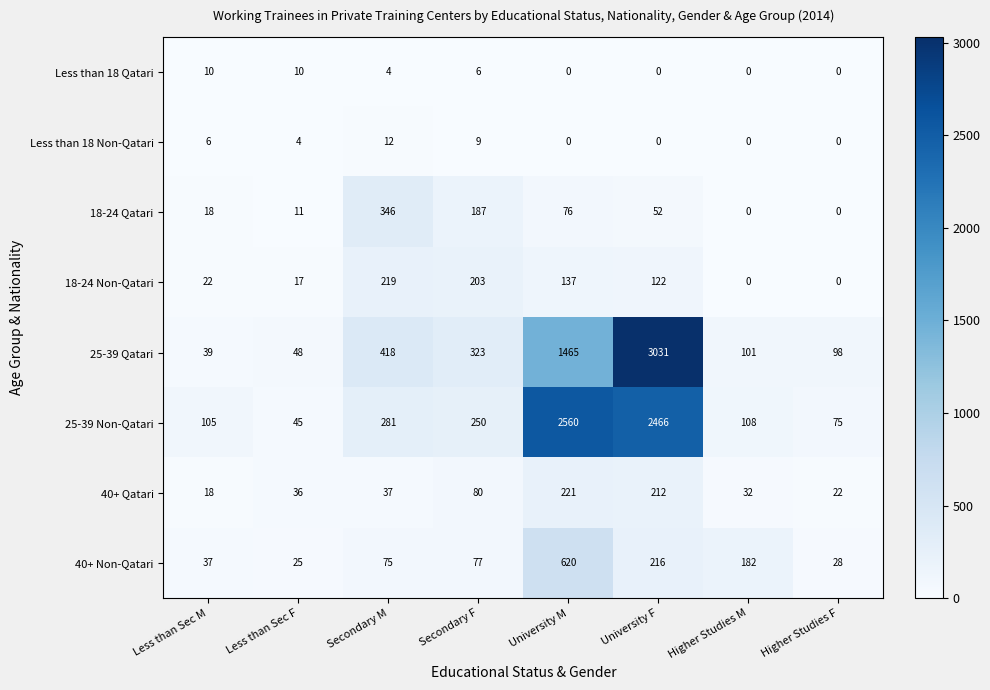

What is the minimum value for 25-39 Qatari?

39